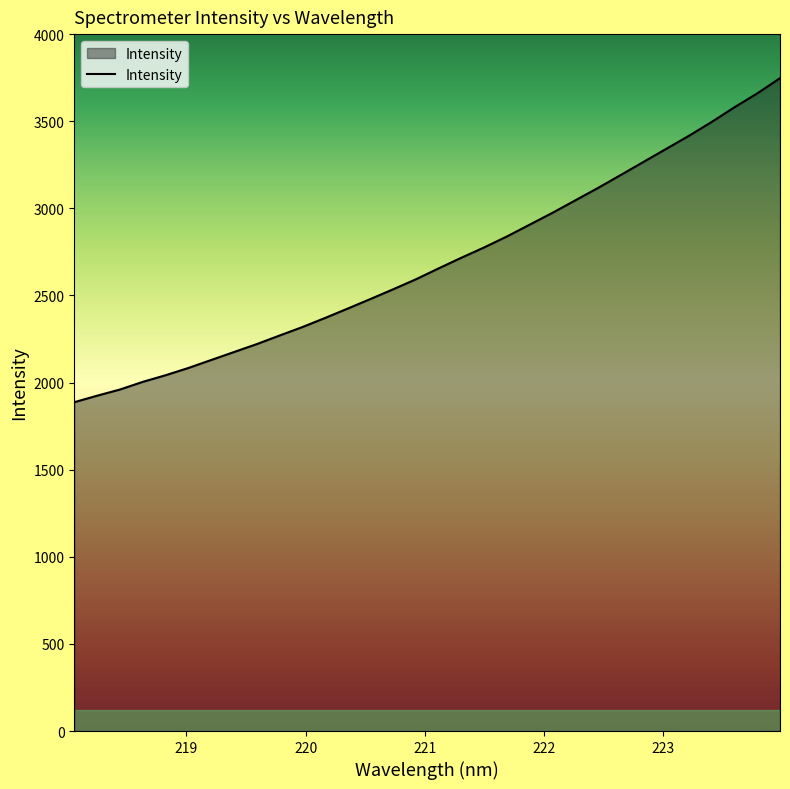

What is the minimum value shown in the chart?

1887.4